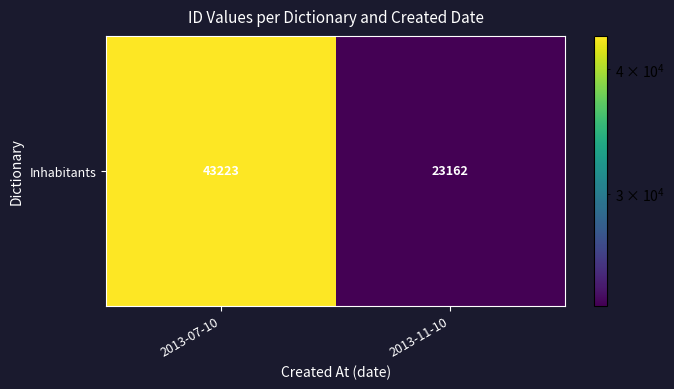

What is the change in value from 2013-07-10 to 2013-11-10?

-20061